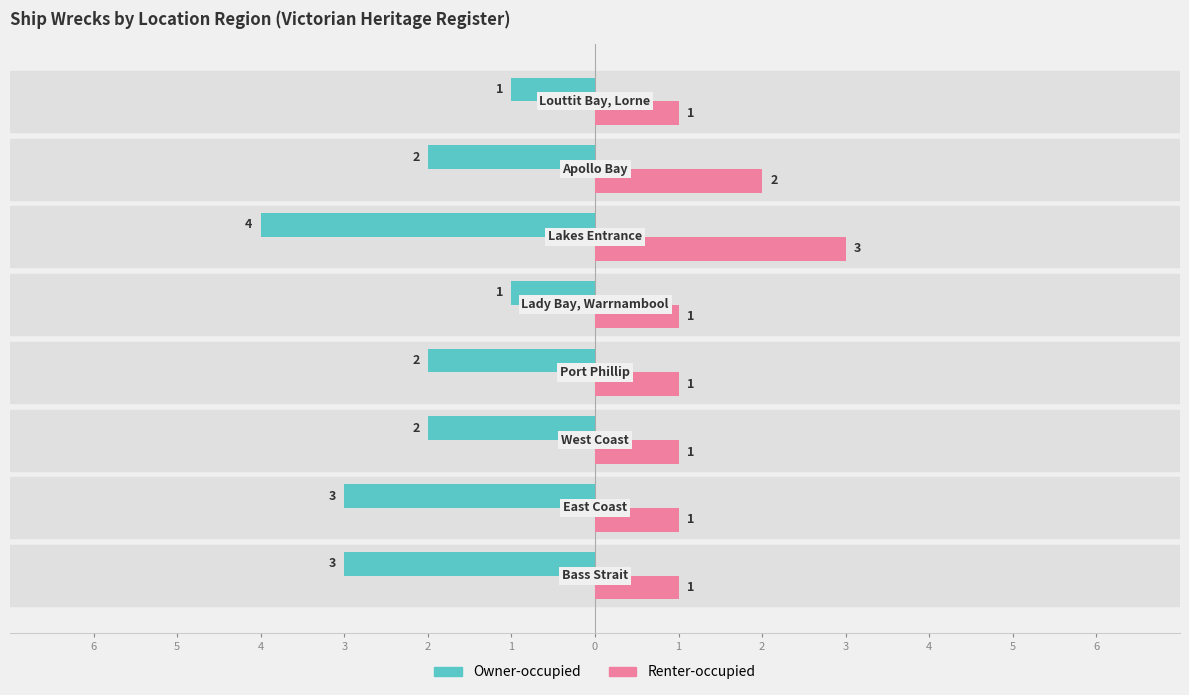

What is the smallest value displayed?

-4